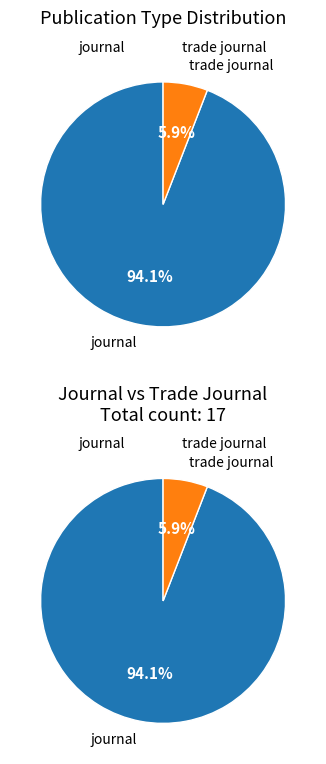

To the nearest percent, what is the difference between the largest and smallest slice percentages?

88%